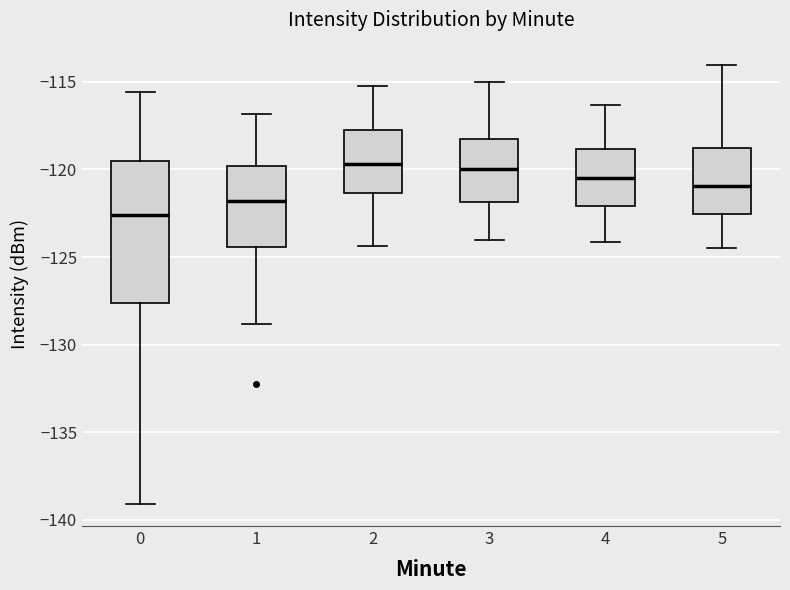

Where does the upper whisker of the box at x = 0 end on the y-axis? The values are not printed on the chart, so give them approximately, as read against the axis.

-115.5